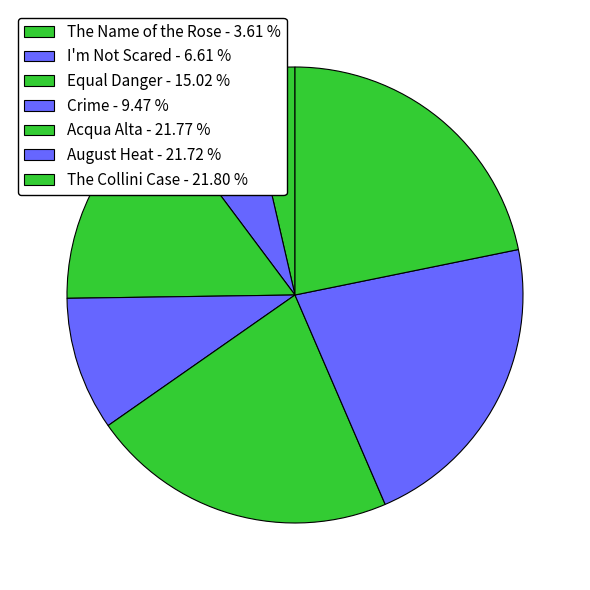

Between Acqua Alta and The Name of the Rose, which is larger?

Acqua Alta